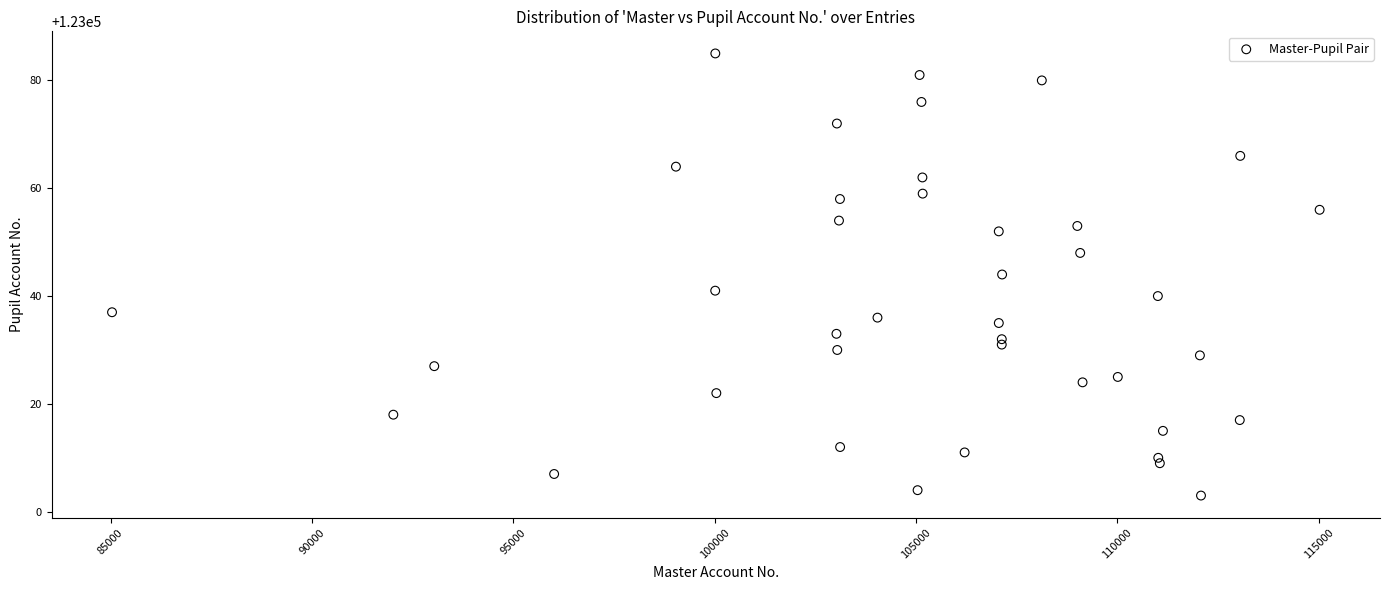

How many data points are displayed?

40